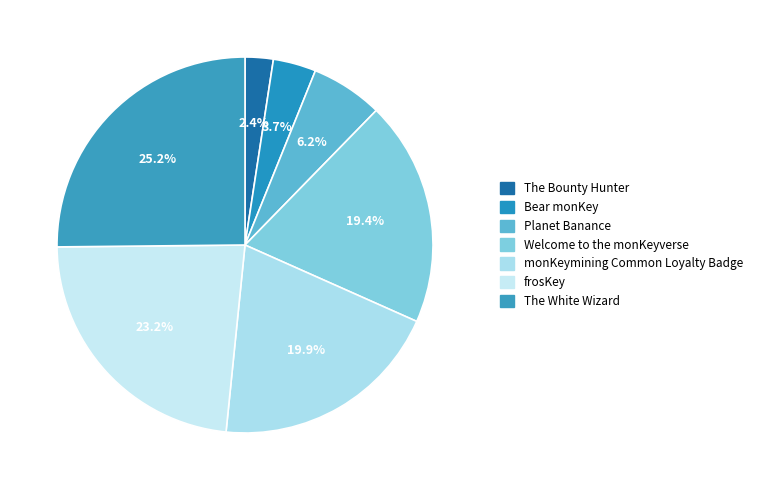

Which slice is the largest?

The White Wizard